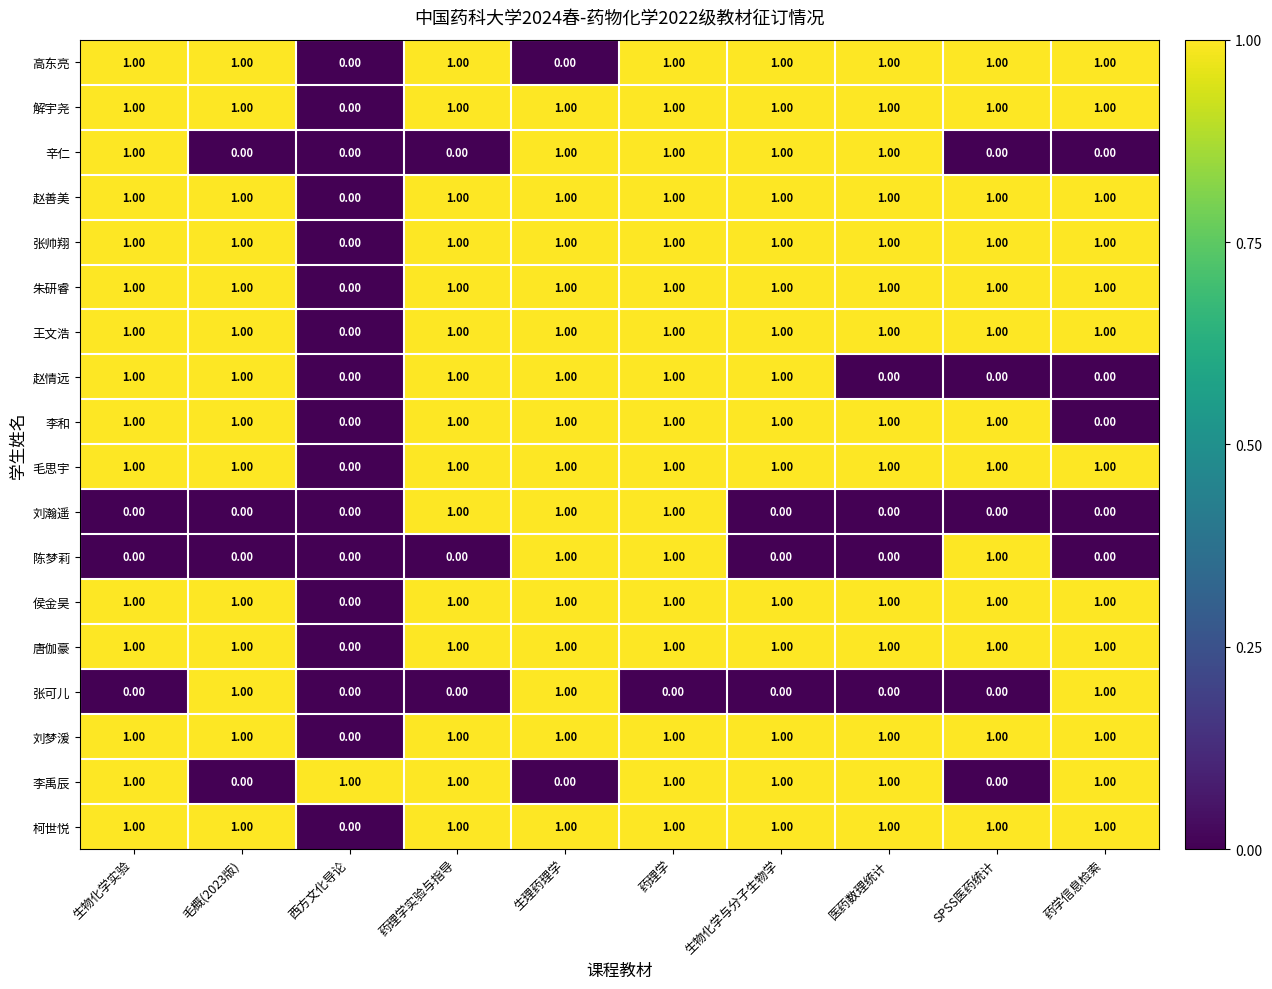

What is the total value across all series at 毛概(2023版)?

14